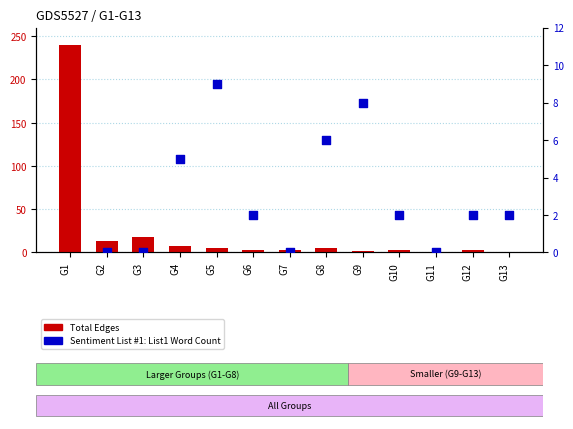

Which series reaches the minimum Y coordinate?

Sentiment List #1: List1 Word Count